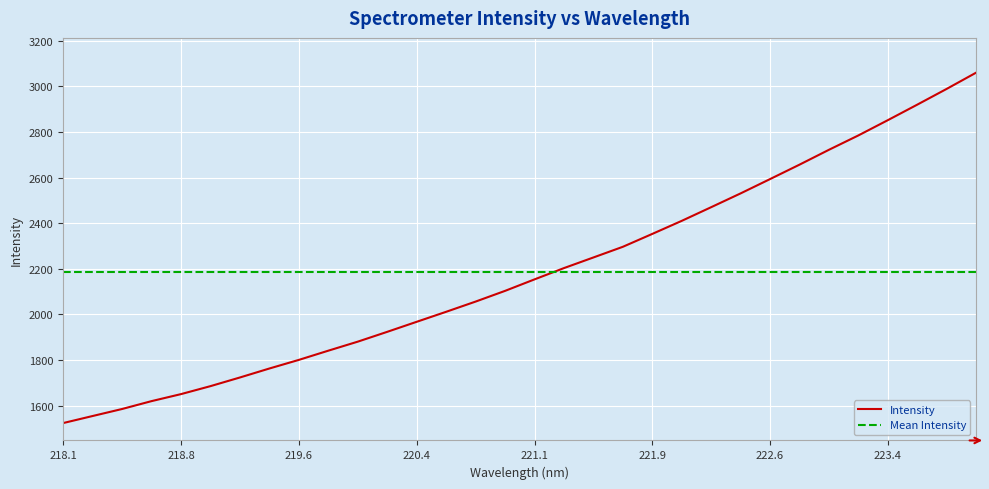

What is the maximum value for Mean Intensity?

2185.5